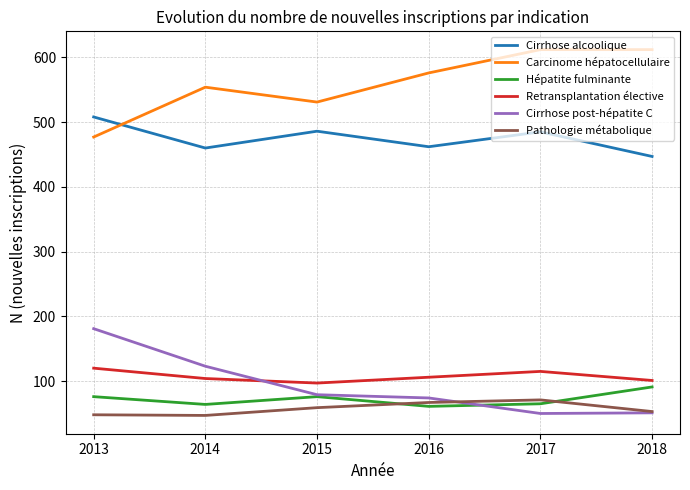

What value does the Hépatite fulminante series have at 2016, to the nearest 10?

60